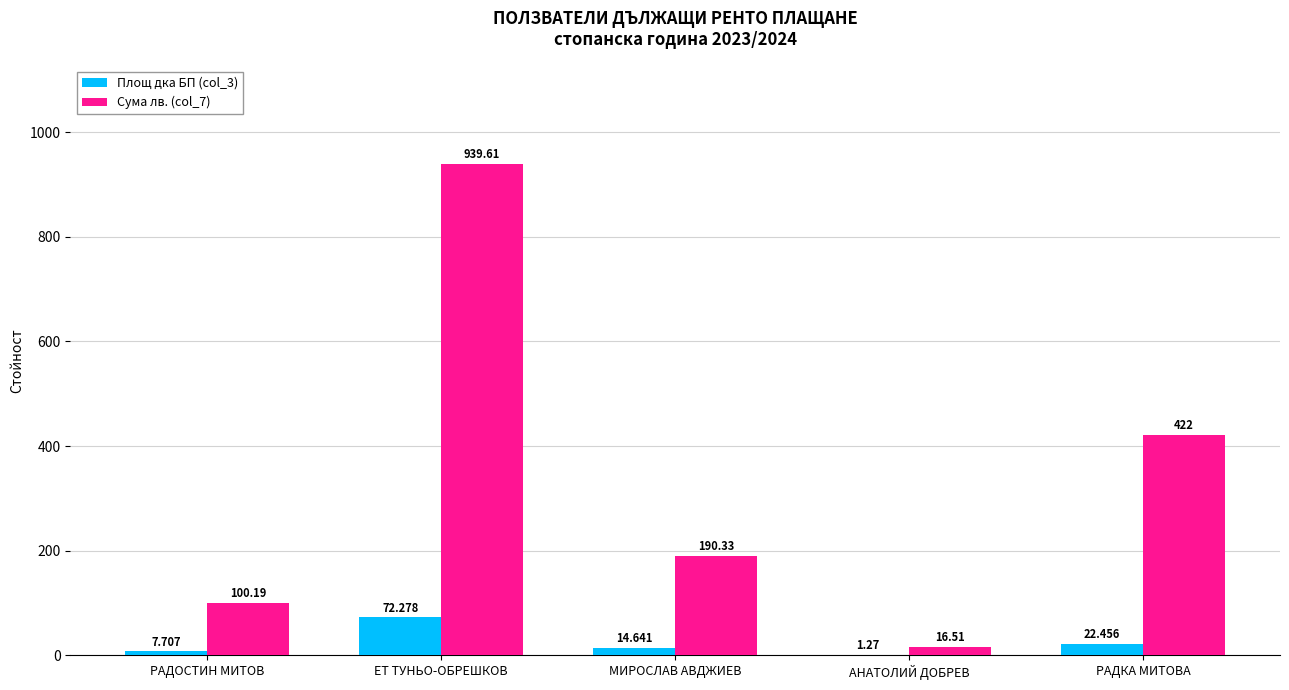

Where does the Площ дка БП (col_3) series first go above 14?

ЕТ ТУНЬО-ОБРЕШКОВ